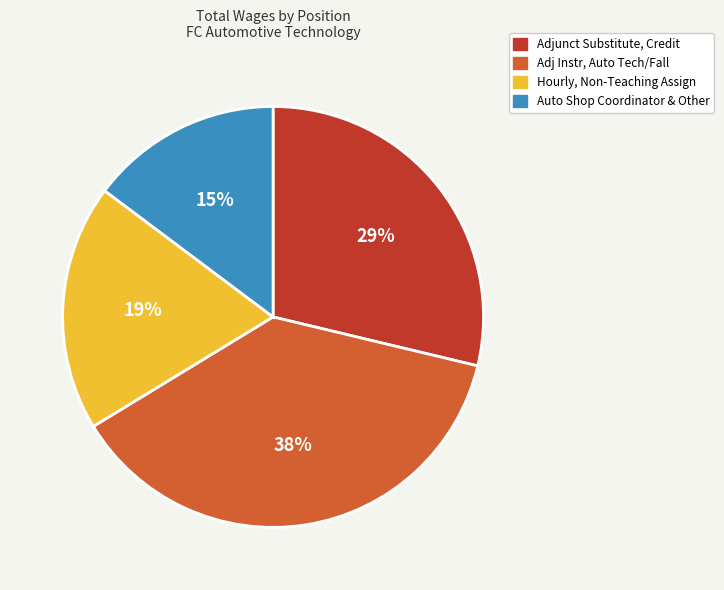

What is the largest slice in the pie chart?

Adj Instr, Auto Tech/Fall